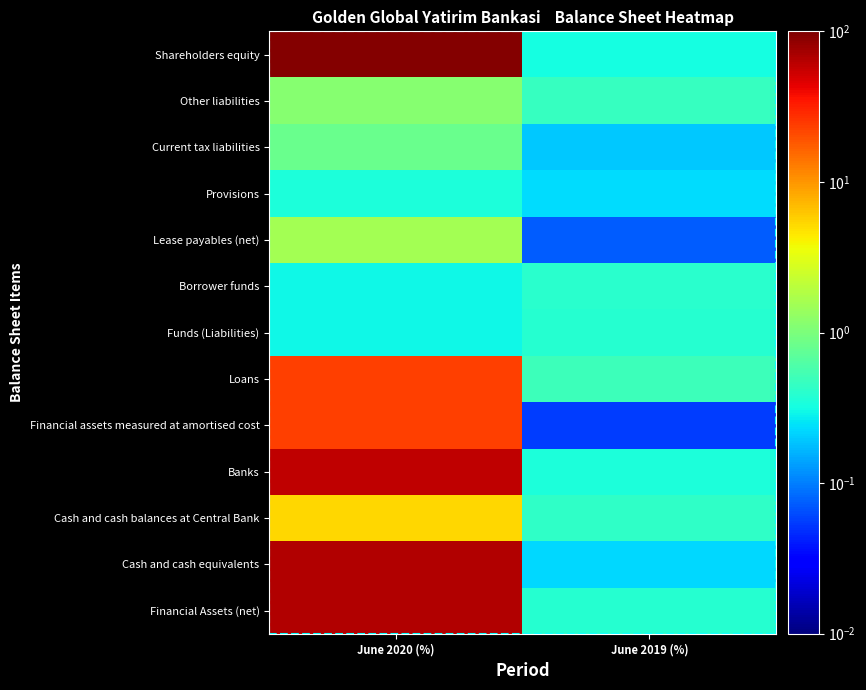

Reading left to right, list all the values displayed in this chart.

Financial Assets (net): June 2020 (%)=65.0	June 2019 (%)=0.4
Cash and cash equivalents: June 2020 (%)=65.0	June 2019 (%)=0.2
Cash and cash balances at Central Bank: June 2020 (%)=5.3	June 2019 (%)=0.4
Banks: June 2020 (%)=59.7	June 2019 (%)=0.4
Financial assets measured at amortised cost: June 2020 (%)=23.0	June 2019 (%)=0.1
Loans: June 2020 (%)=23.0	June 2019 (%)=0.5
Funds (Liabilities): June 2020 (%)=0.3	June 2019 (%)=0.4
Borrower funds: June 2020 (%)=0.3	June 2019 (%)=0.4
Lease payables (net): June 2020 (%)=1.6	June 2019 (%)=0.1
Provisions: June 2020 (%)=0.3	June 2019 (%)=0.2
Current tax liabilities: June 2020 (%)=0.8	June 2019 (%)=0.2
Other liabilities: June 2020 (%)=1.1	June 2019 (%)=0.5
Shareholders equity: June 2020 (%)=95.8	June 2019 (%)=0.3